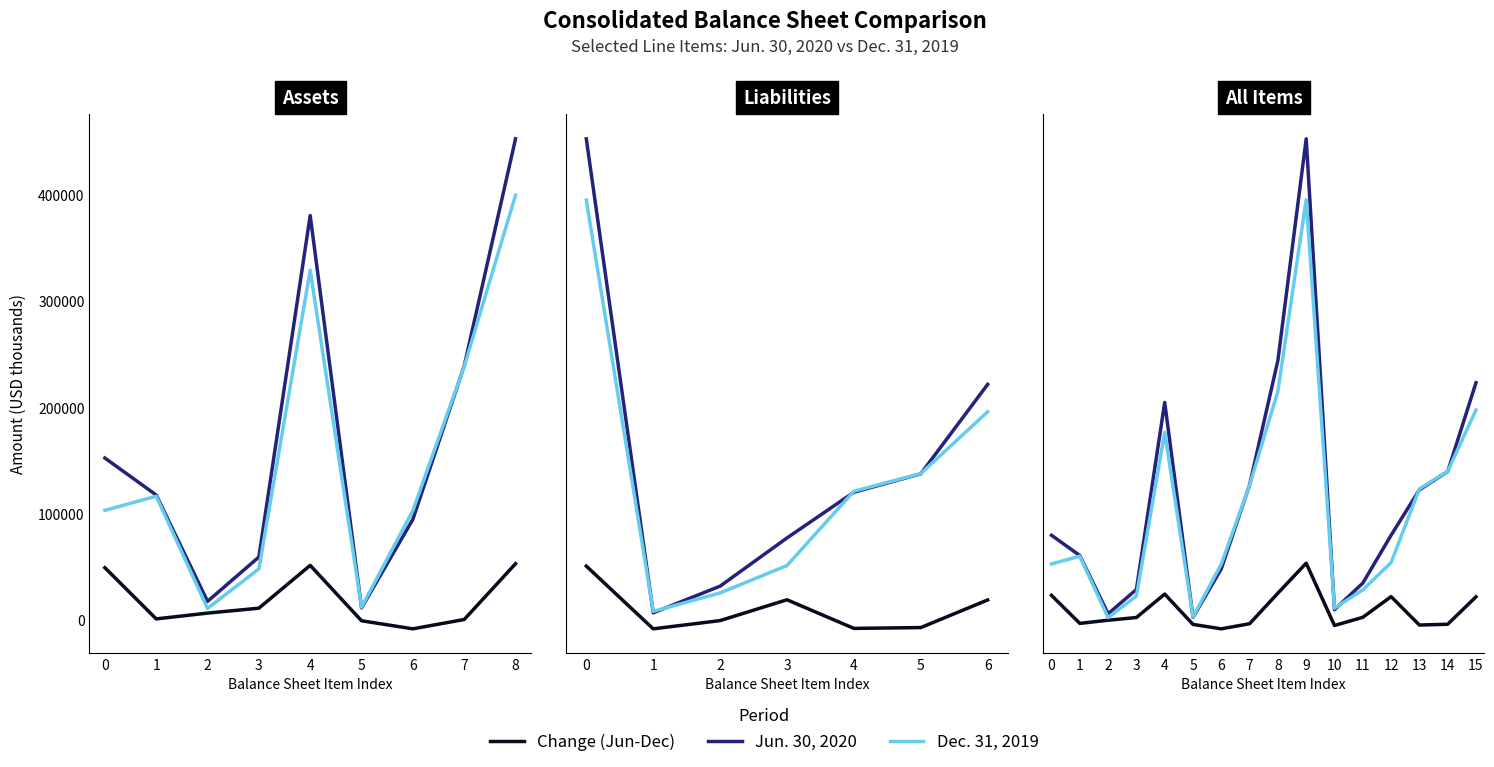

What is the difference between the maximum and second lowest values in the Dec. 31, 2019 series?

716583